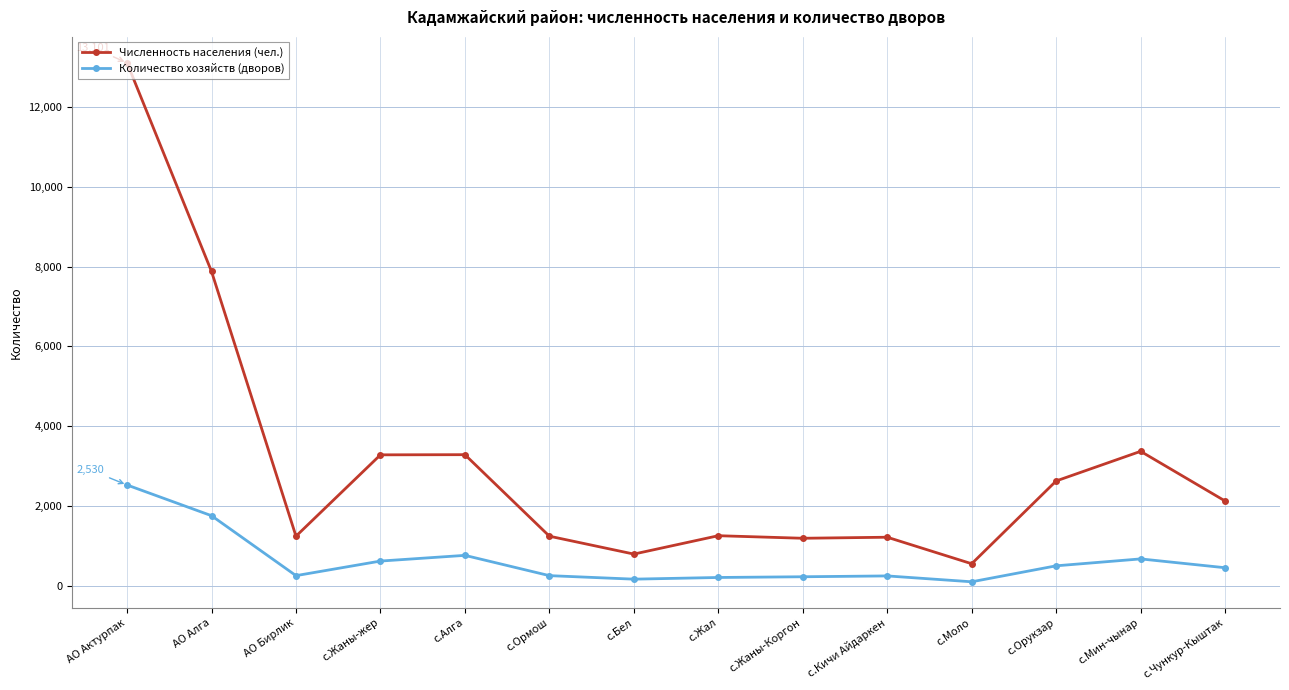

How many lines are shown in the chart?

2